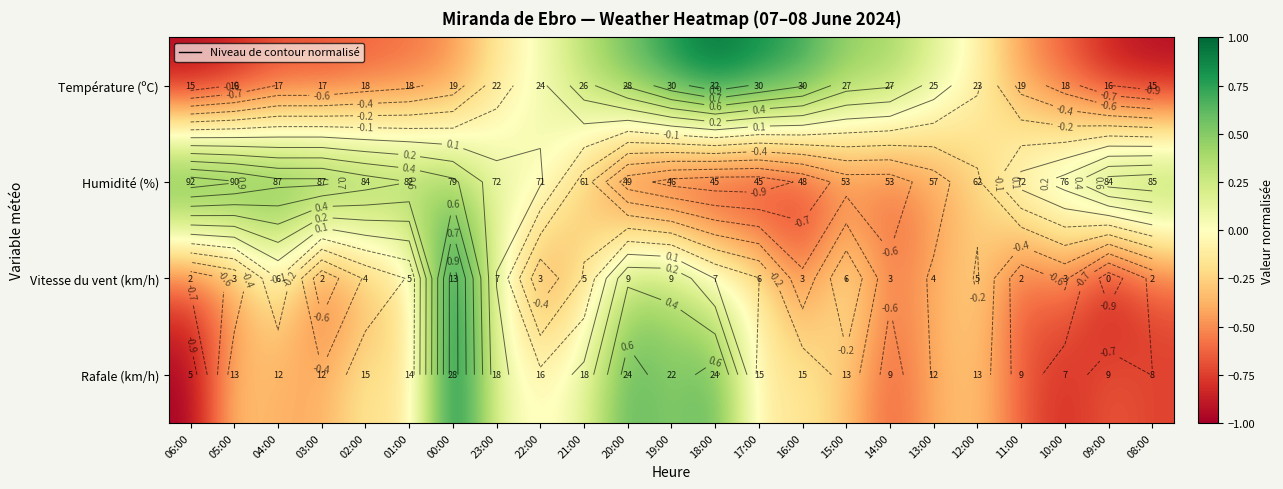

Rank the categories by Rafale (km/h) value from lowest to highest.

06:00, 10:00, 08:00, 14:00, 11:00, 09:00, 04:00, 03:00, 13:00, 05:00, 15:00, 12:00, 01:00, 02:00, 17:00, 16:00, 22:00, 23:00, 21:00, 19:00, 20:00, 18:00, 00:00